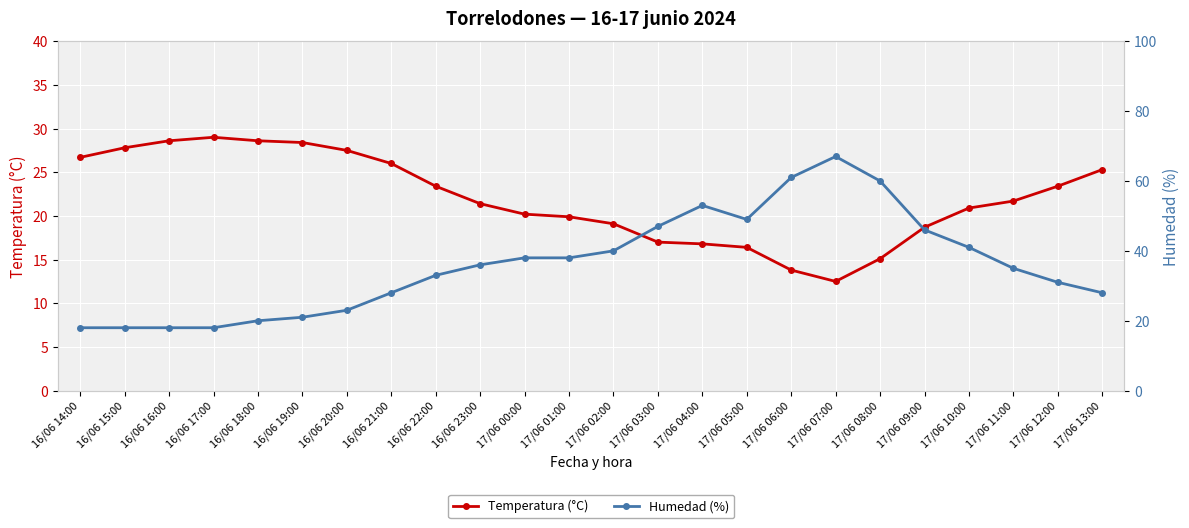

Between which two adjacent categories do Humedad (%) and Temperatura (°C) first intersect?

16/06 20:00 and 16/06 21:00